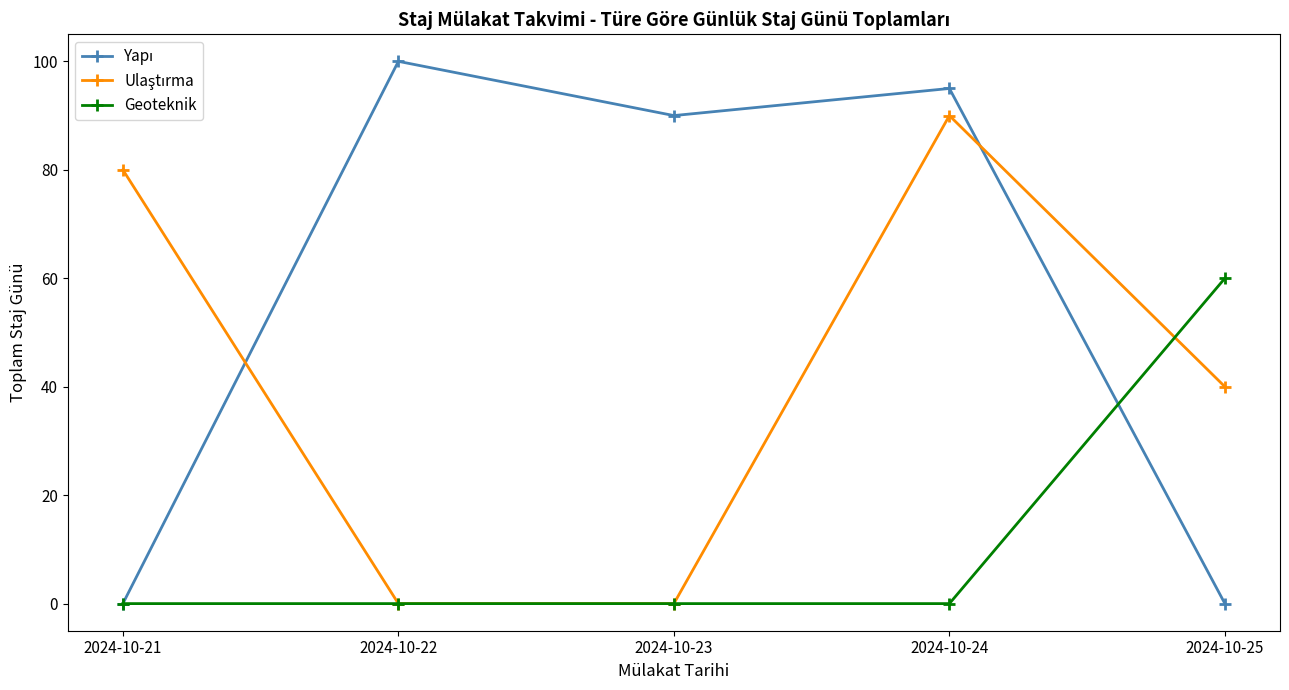

The Geoteknik series shows 0 at 2024-10-21. True or false?

True